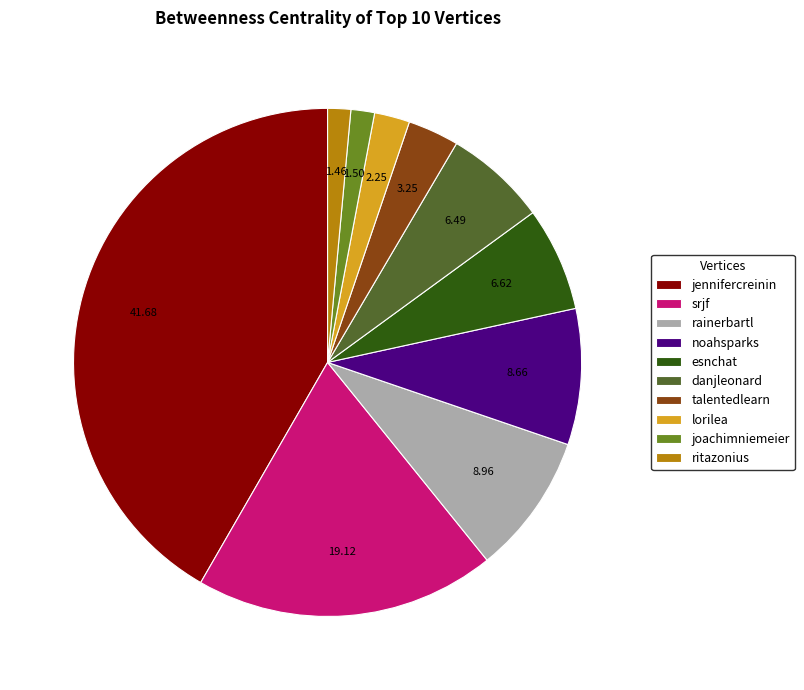

Is there a majority slice in this chart?

No